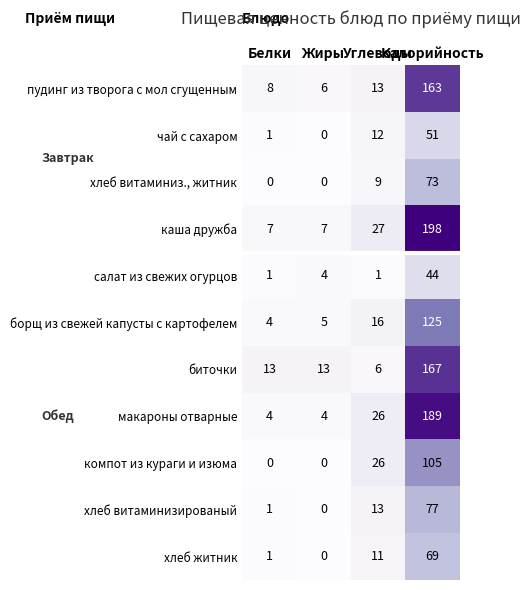

Rank the series by their maximum value, from highest to lowest.

каша дружба, макароны отварные, биточки, пудинг из творога с мол сгущенным, борщ из свежей капусты с картофелем, компот из кураги и изюма, хлеб витаминизированый, хлеб витаминиз., житник, хлеб житник, чай с сахаром, салат из свежих огурцов